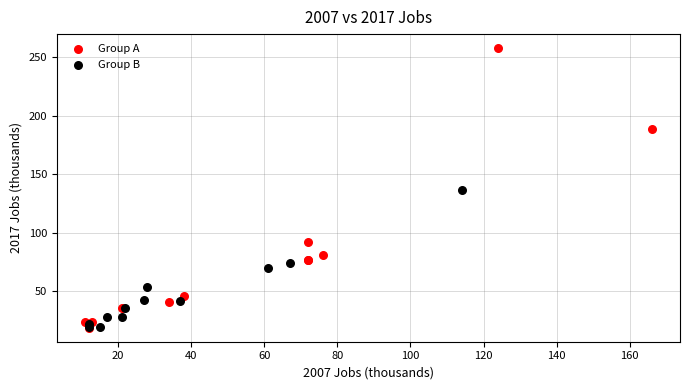

Which series reaches the maximum Y coordinate?

Group A